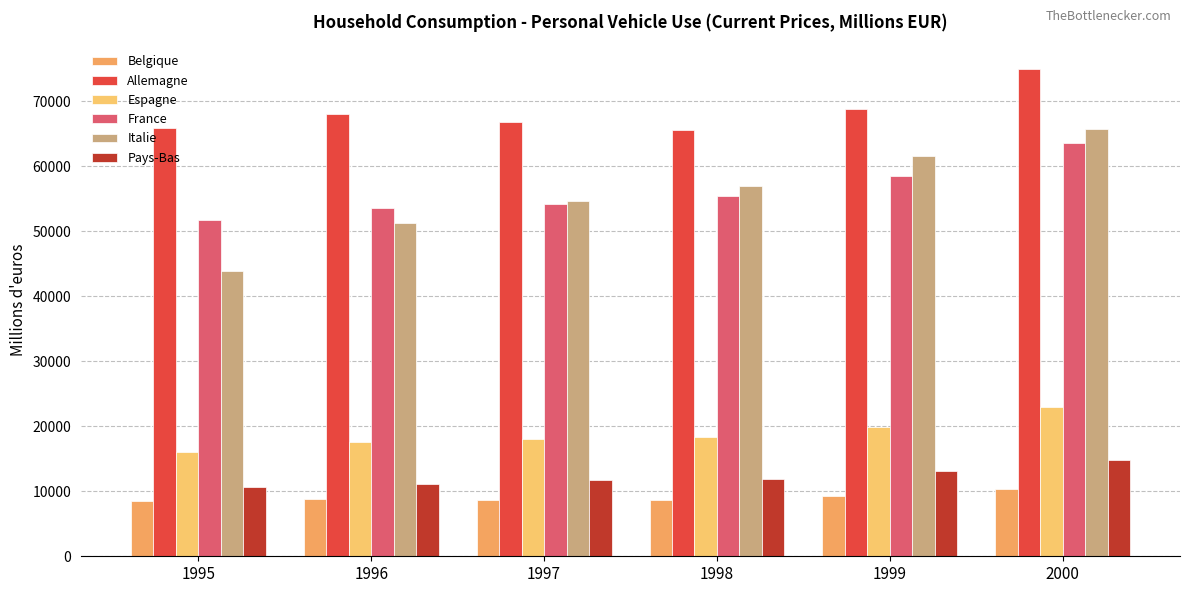

What is the greatest value displayed?

75032.0